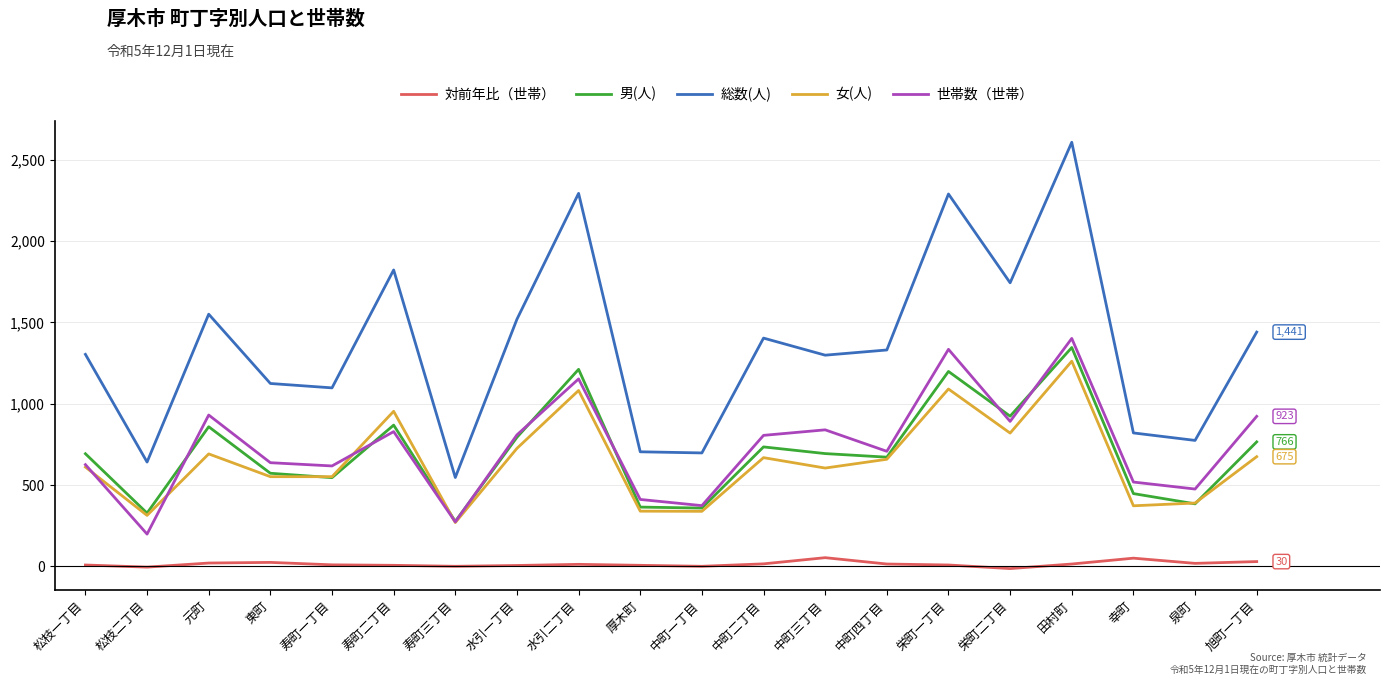

True or false: 対前年比（世帯） and 男(人) intersect in this chart.

False